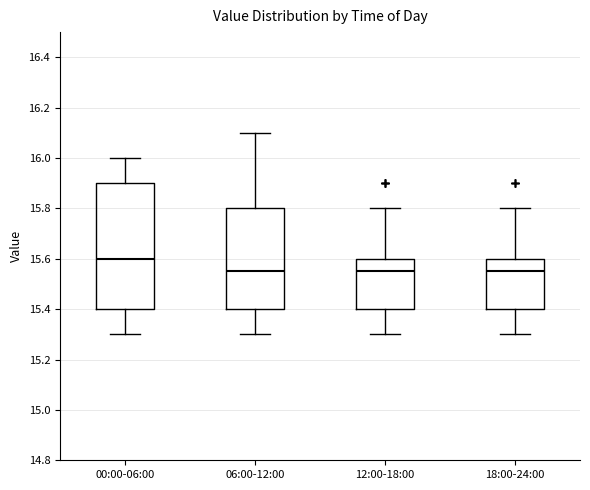

Where does the median line of the box for 18:00-24:00 sit on the y-axis? The values are not printed on the chart, so give them approximately, as read against the axis.

15.56